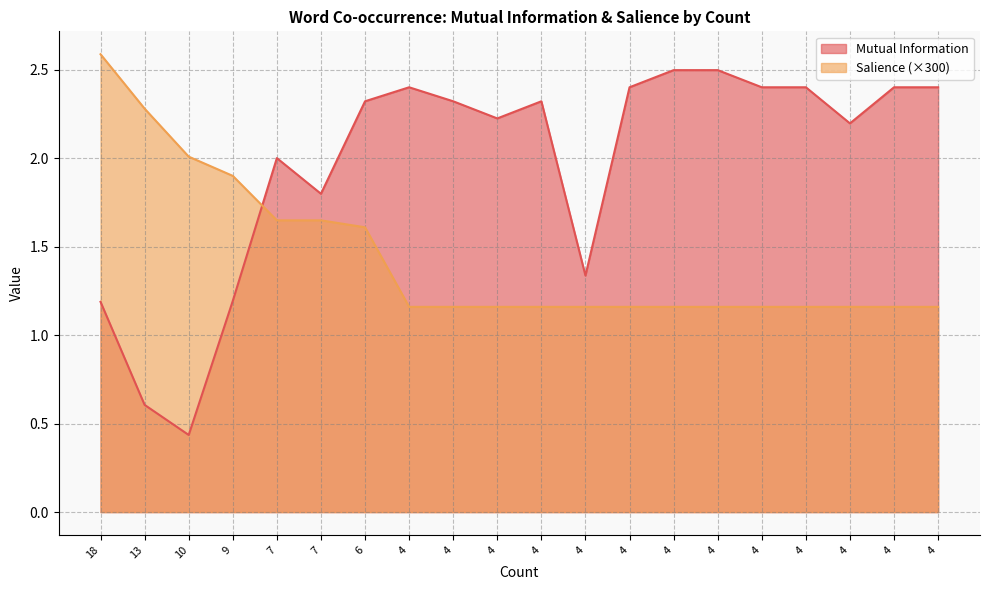

Does the chart display data point markers on the line(s)?

No